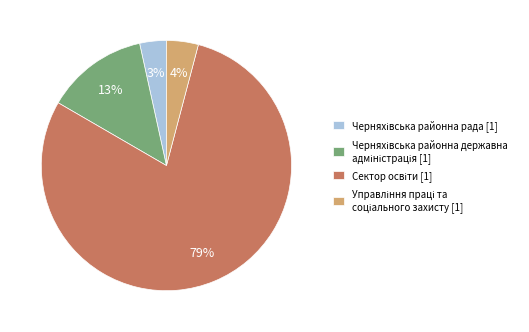

Is there any slice that represents more than half of the pie?

Yes